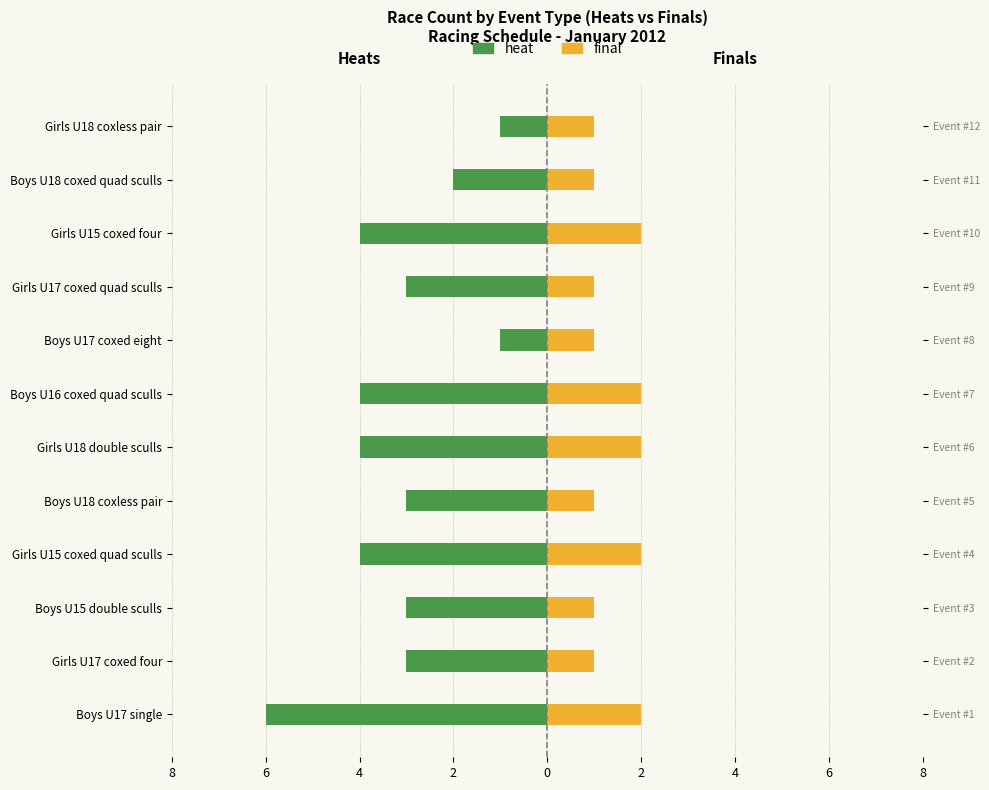

Between Boys U18 coxed quad sculls and Boys U18 coxless pair, which is larger?

Boys U18 coxed quad sculls